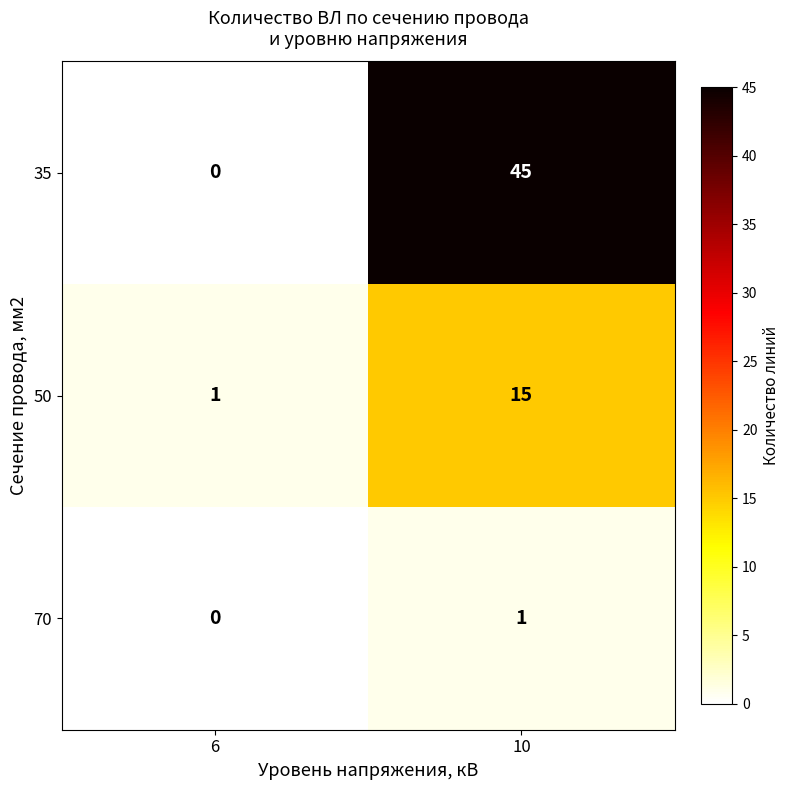

List the series in order of their peak value, lowest first.

70, 50, 35